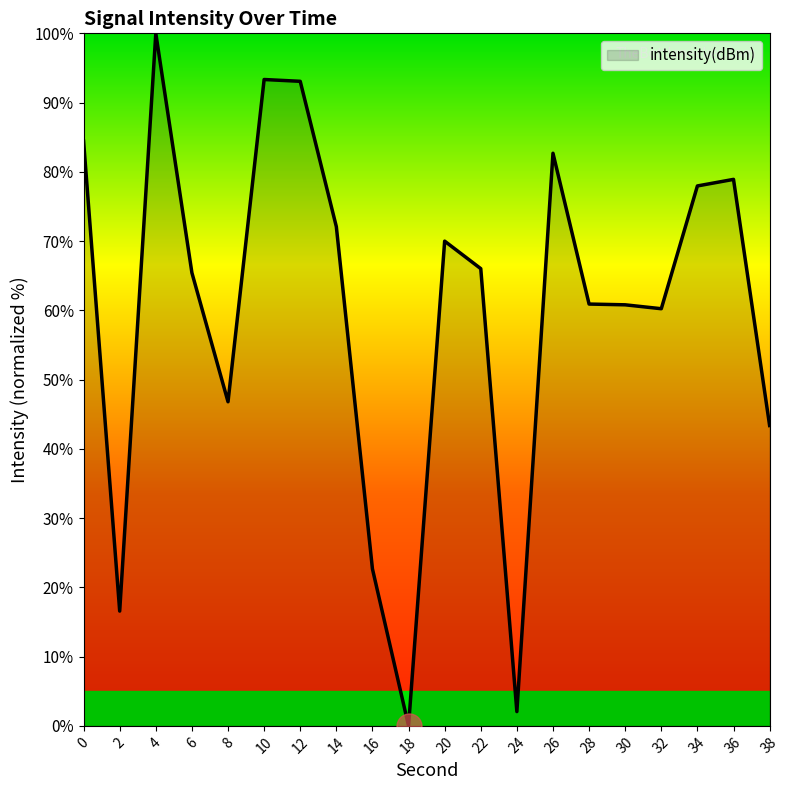

What is the change in value from 12 to 18?

-93.1